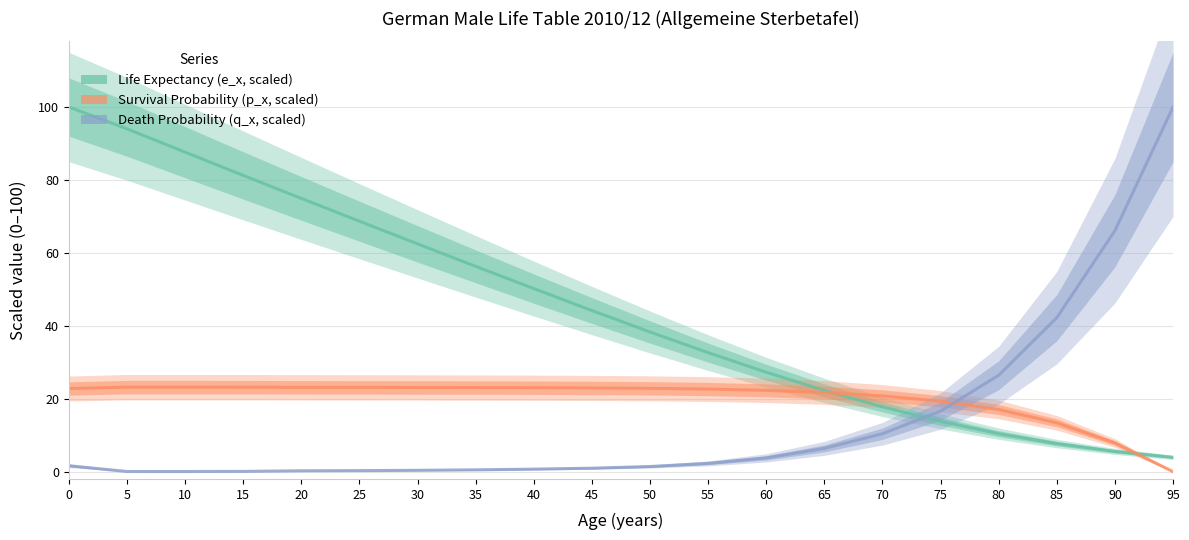

Rank the series by their average value, from lowest to highest.

Death Probability (q_x, scaled), Survival Probability (p_x, scaled), Life Expectancy (e_x, scaled)